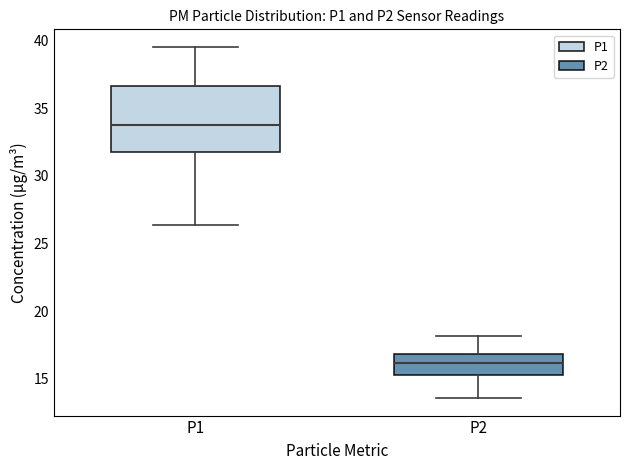

Reading left to right, read every box against the y-axis: the position of its median line, the range the box covers, and the ends of its whiskers. The values are not printed on the chart, so give them approximately, as read against the axis.

P1: median 34.0, box 32.0 to 36.5, whiskers 26.5 to 39.5
P2: median 16.0, box 15.5 to 17.0, whiskers 13.5 to 18.0